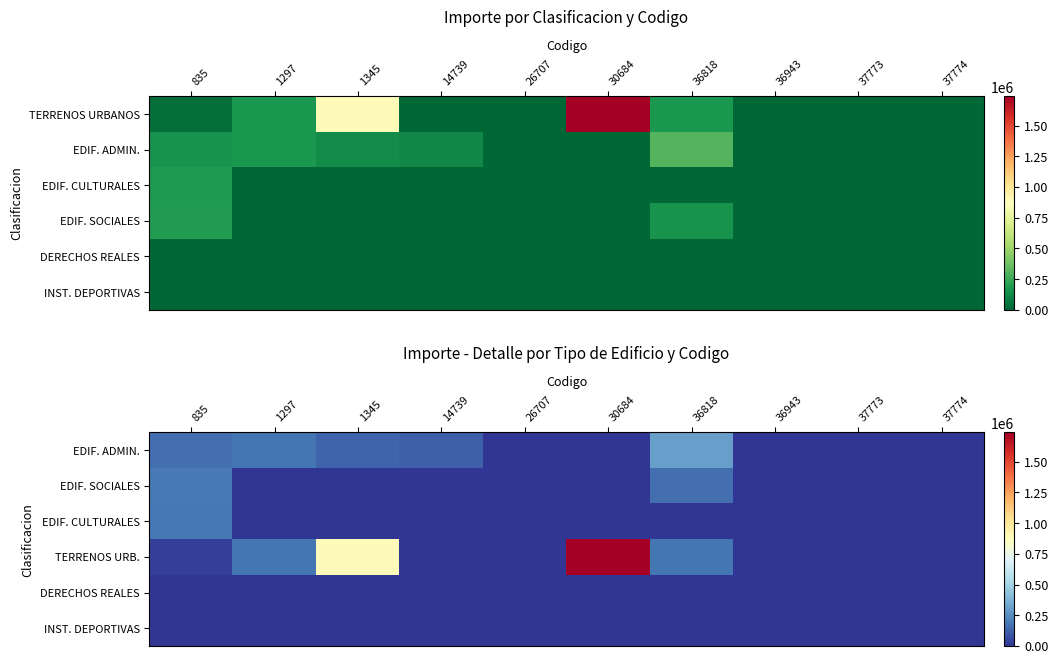

Which label corresponds to the smallest value in the chart?

26707